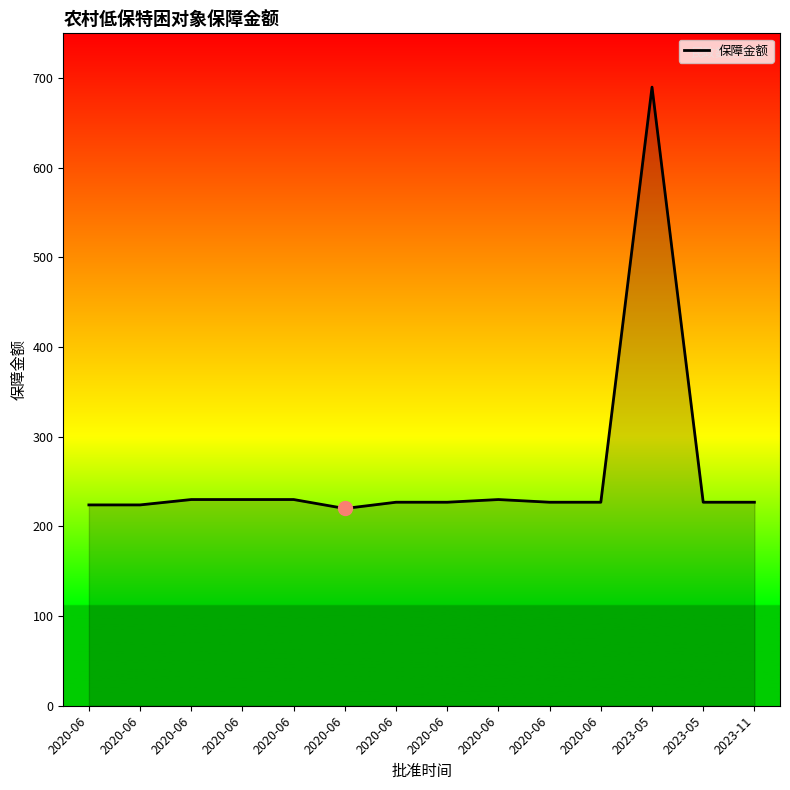

What is the minimum value shown in the chart?

220